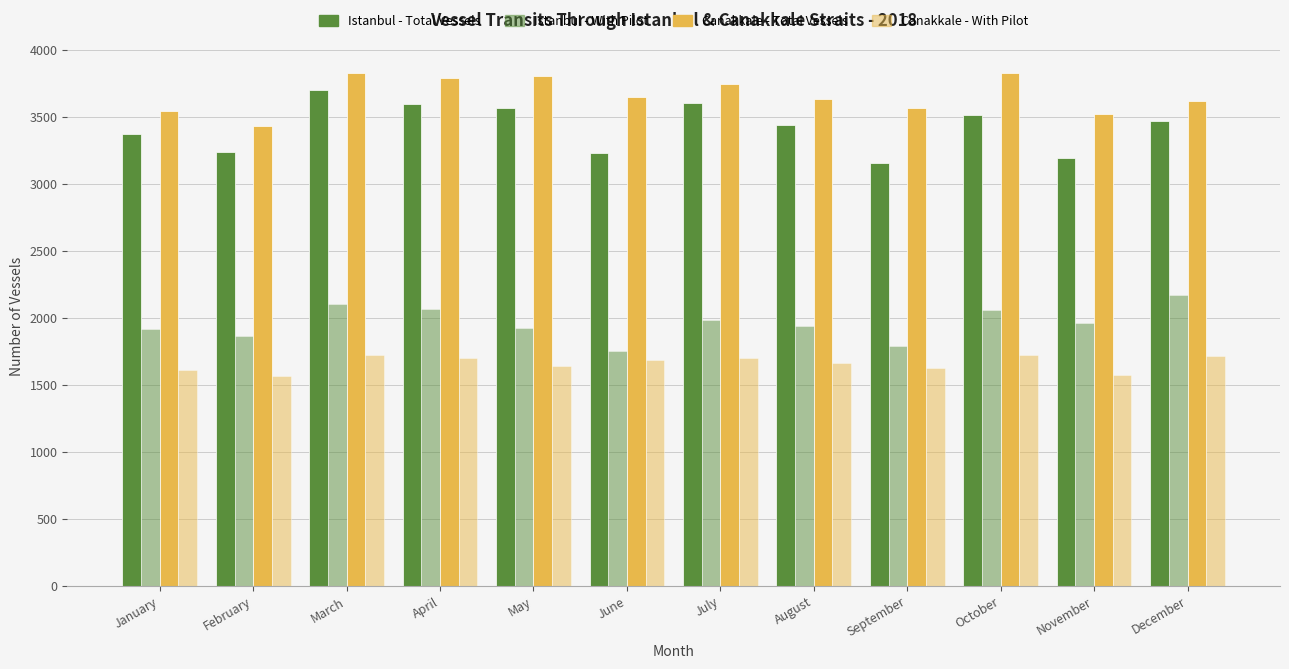

How many data points in Canakkale - With Pilot are less than 1686?

6